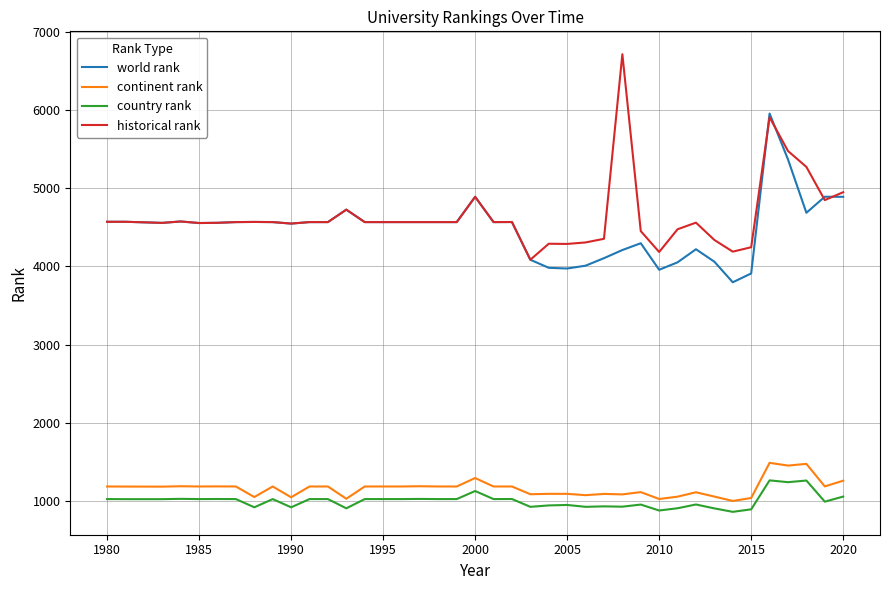

What is the maximum value for world rank?

5953.0